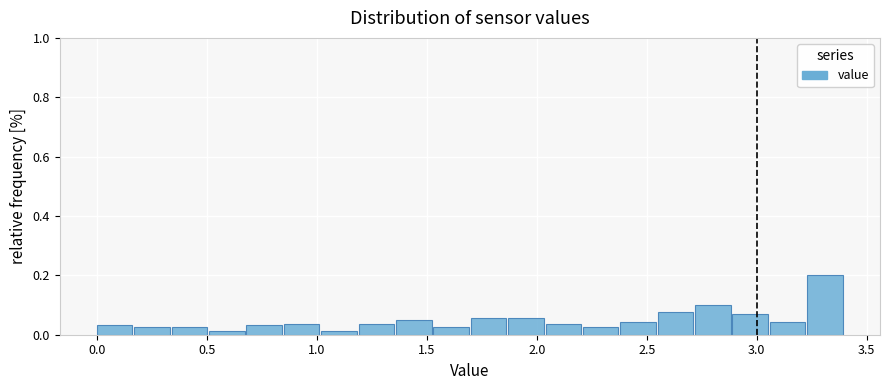

Around what value on the x-axis is the tallest bar? Give the approximate position of its centre, as read against the axis.

3.30